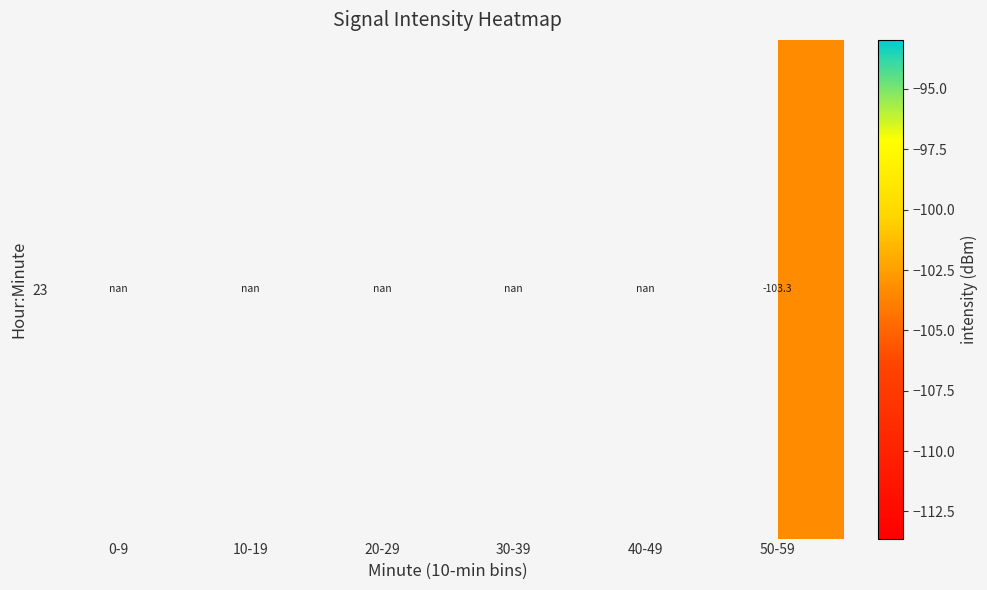

How many data points does each series have?

6